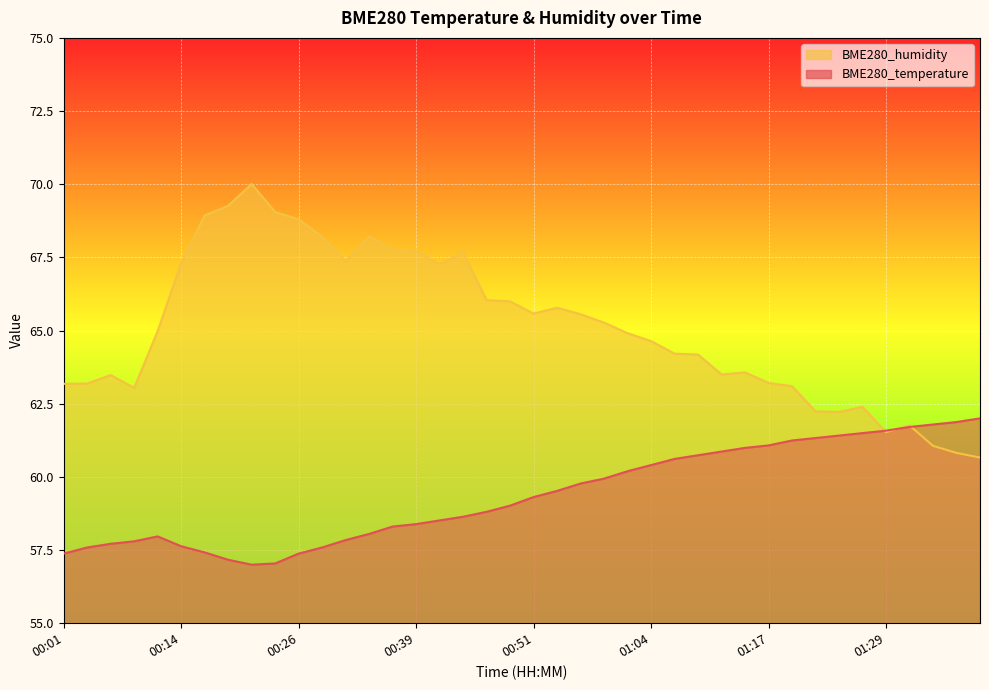

True or false: BME280_temperature has more than 2 interior local peaks.

False